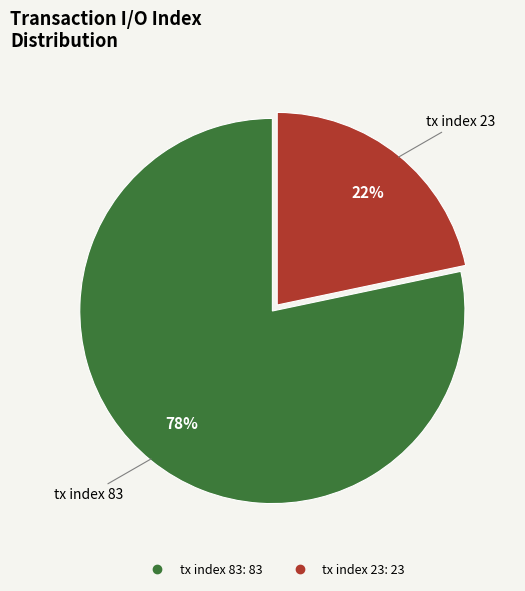

True or false: tx index 23 accounts for 22% of the total.

True